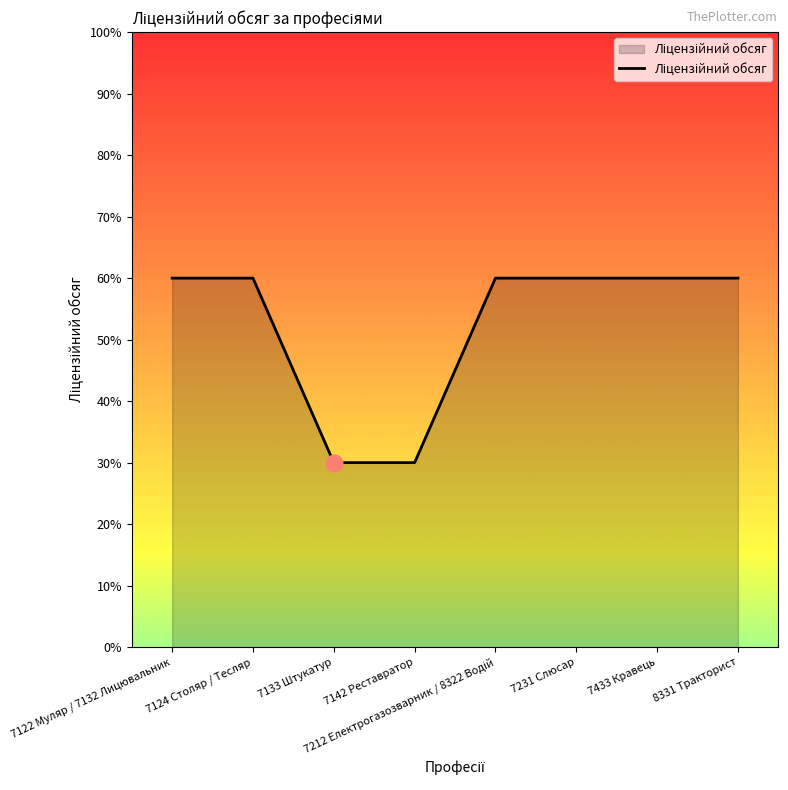

True or false: the data has more than 2 interior local peaks.

False